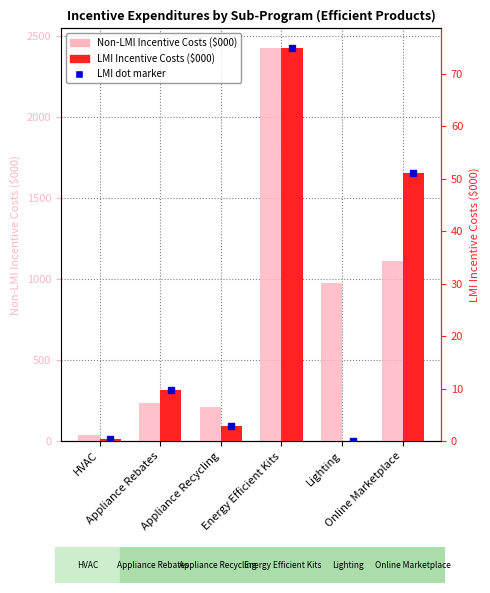

How many data points in LMI Incentive Costs ($000) are less than 9?

3